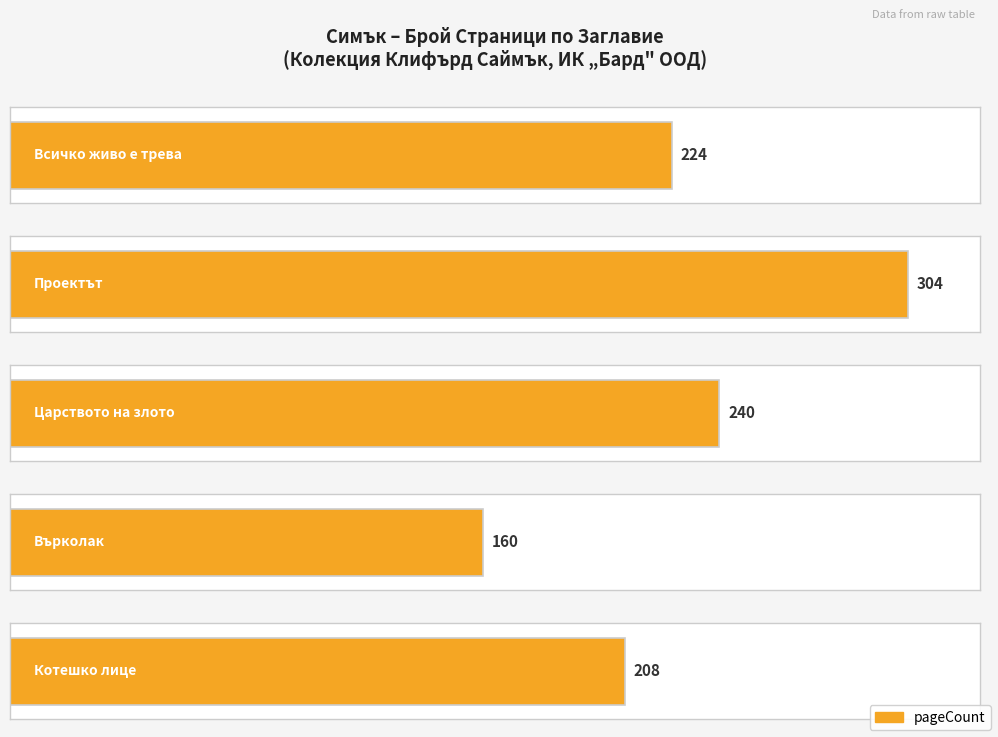

What is the average value?

227